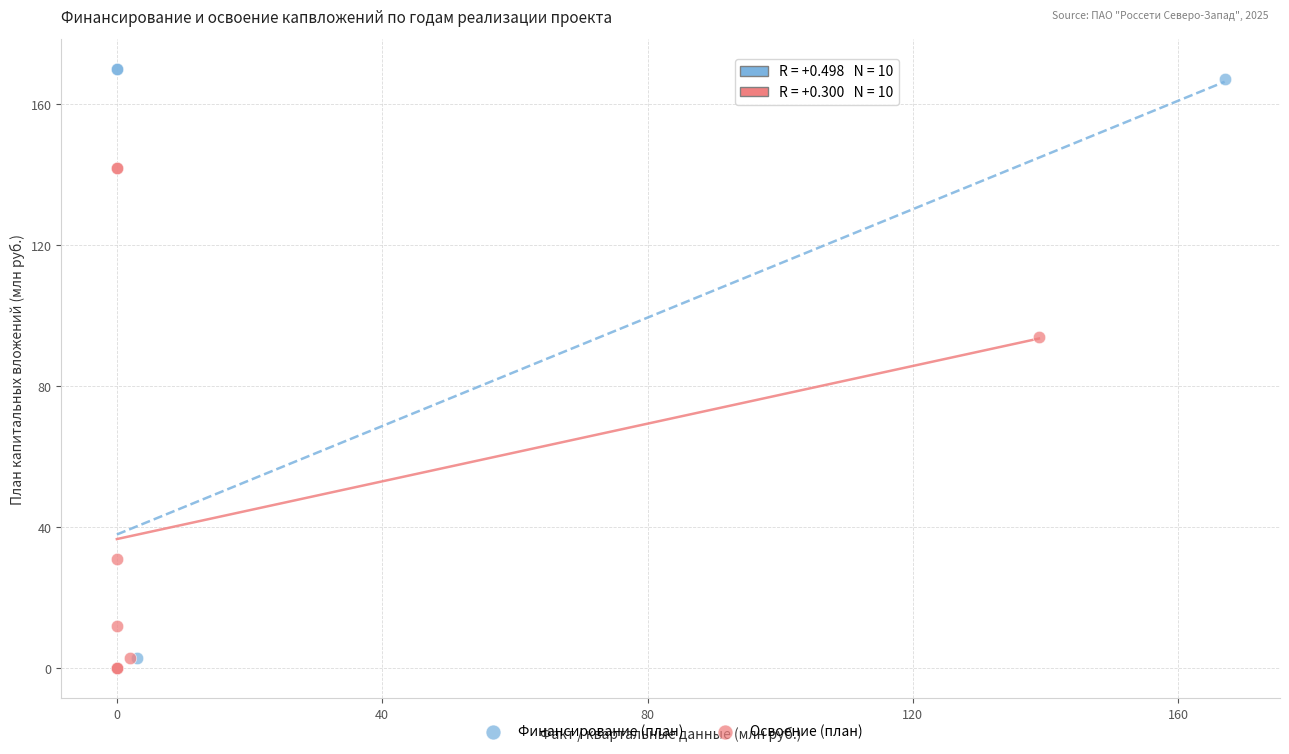

What are all the series names shown in the legend?

Финансирование (план), Освоение (план)